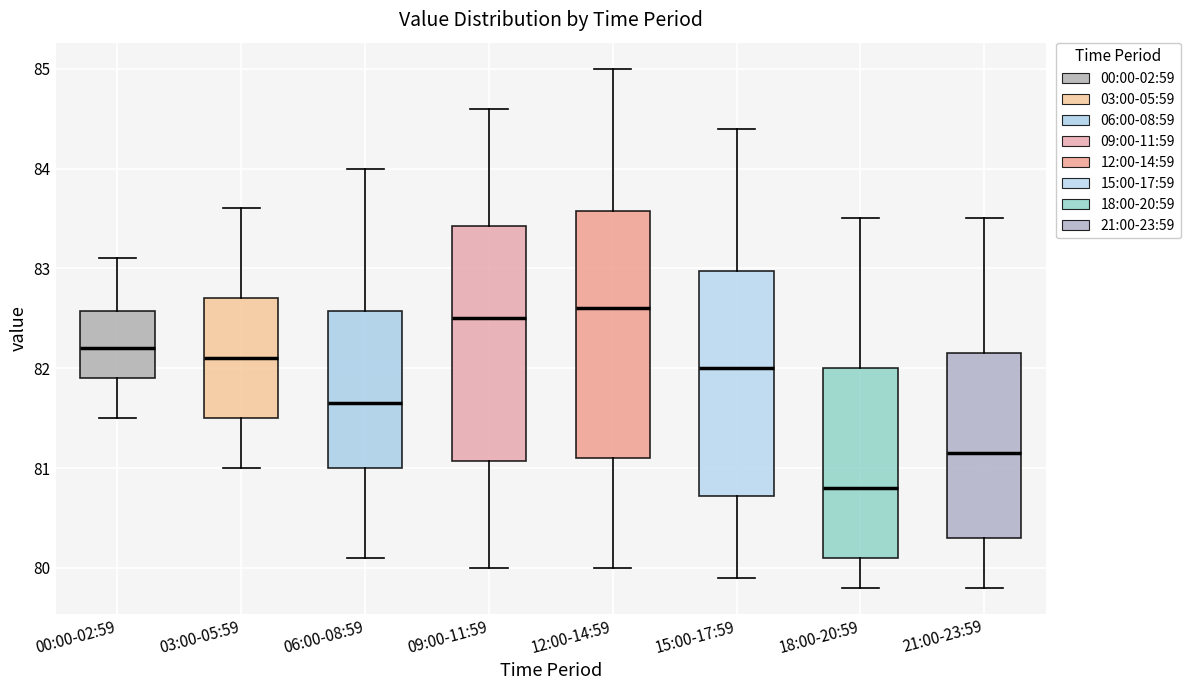

Where does the median line of the box for 06:00-08:59 sit on the y-axis? The values are not printed on the chart, so give them approximately, as read against the axis.

81.7